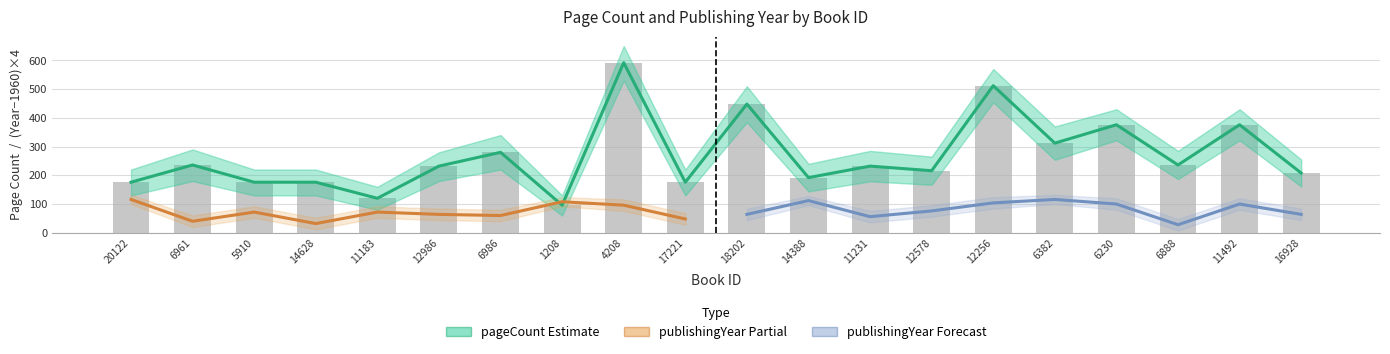

What is the minimum value shown in the chart?

96